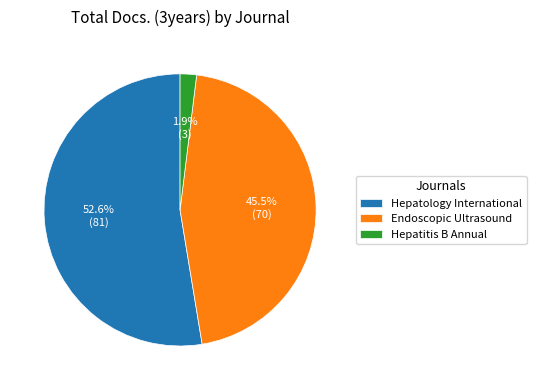

Count the number of slices in the pie.

3